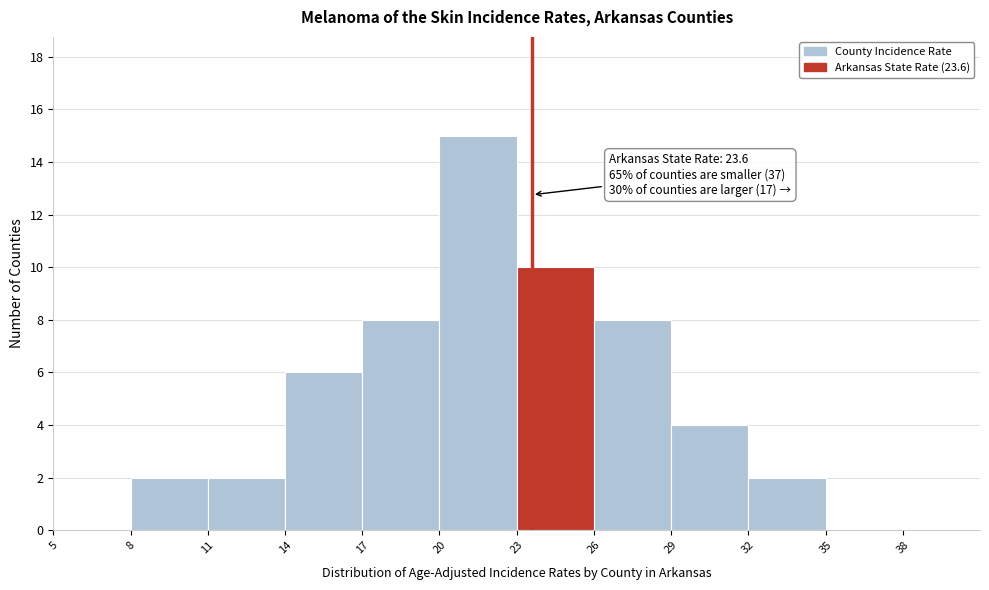

Which range on the x-axis has the tallest bar?

20 to 23